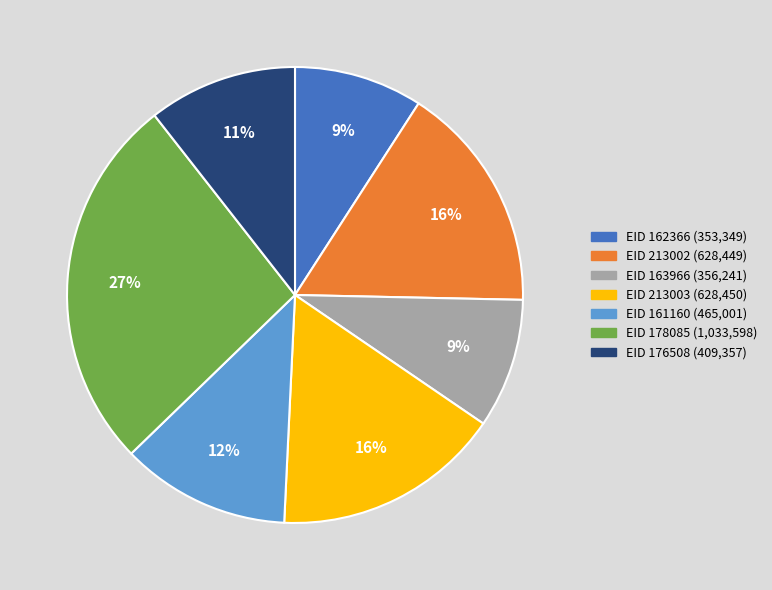

Does any single category account for the majority?

No